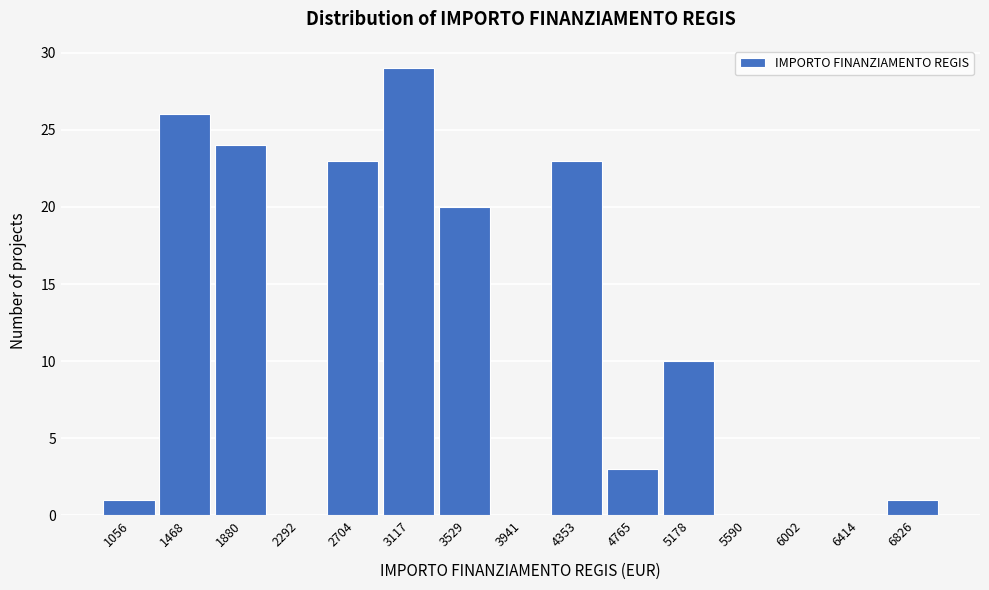

What is the sum of the values at 3941 and 1880?

24